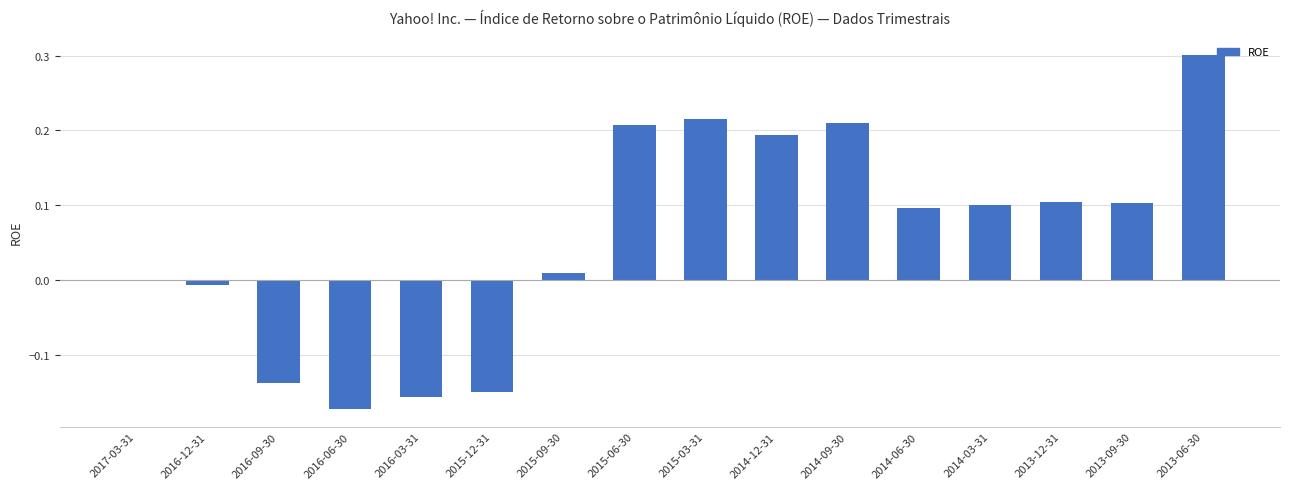

What value does the data have at 2013-06-30?

0.3